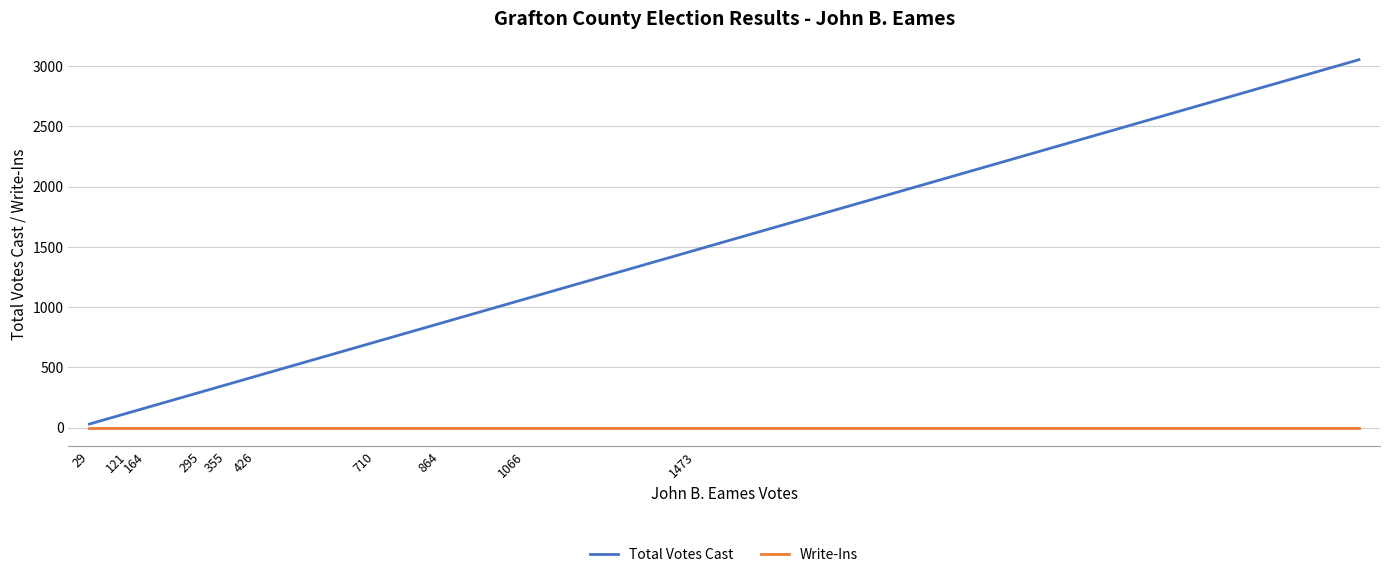

List the series in order of their overall mean, lowest first.

Write-Ins, Total Votes Cast